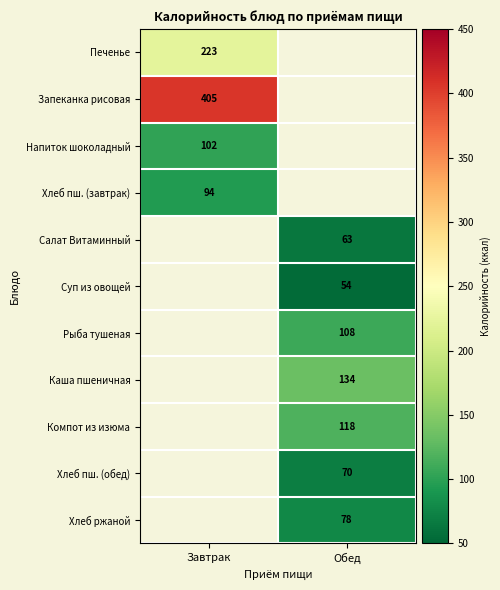

How many categories are shown in the chart?

2